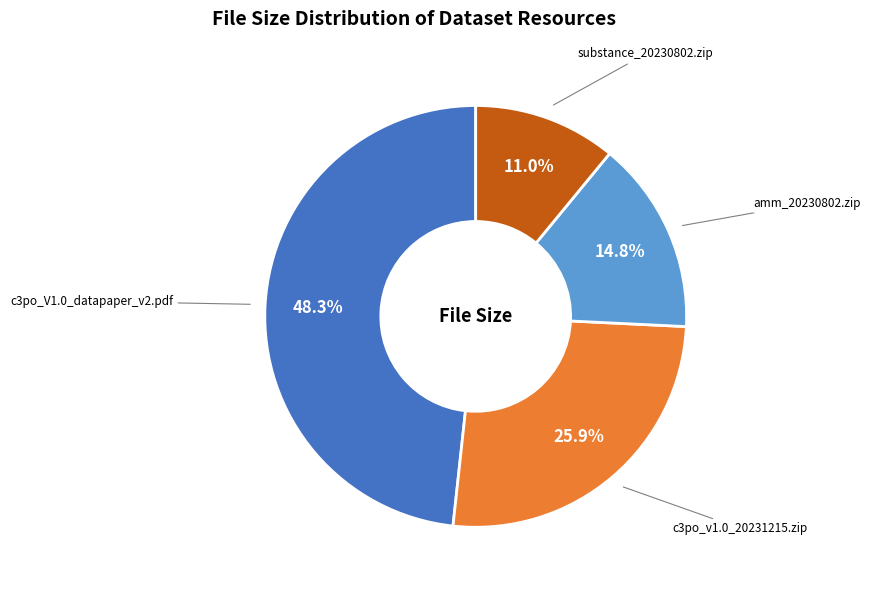

Does substance_20230802.zip account for over 50% of the chart?

No